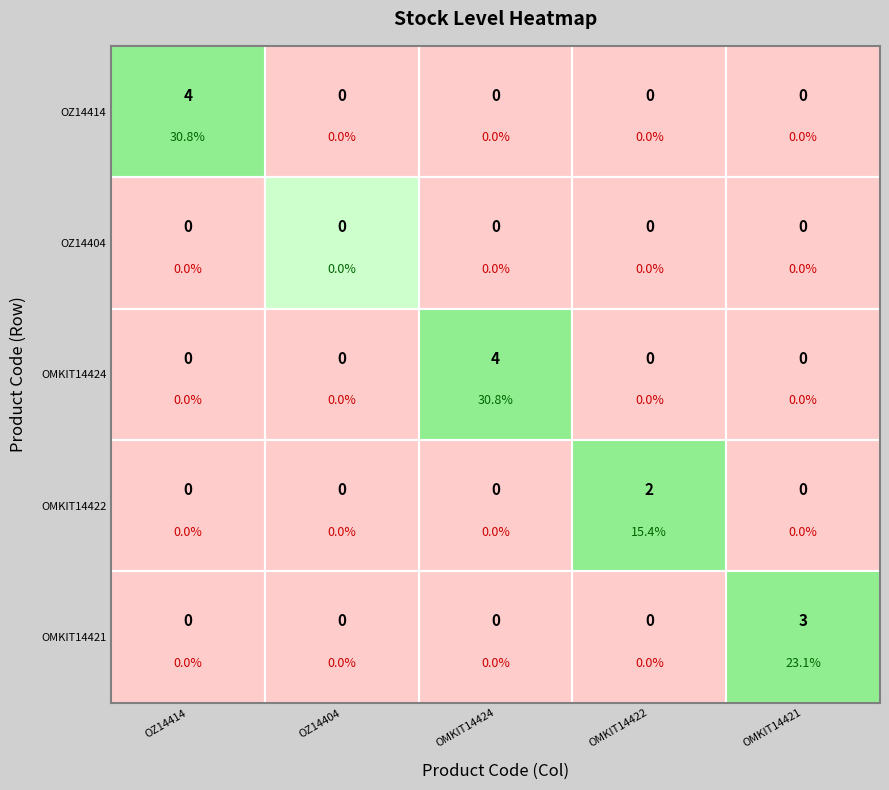

Between OMKIT14422 and OMKIT14421, which series saw the biggest shift?

OMKIT14421